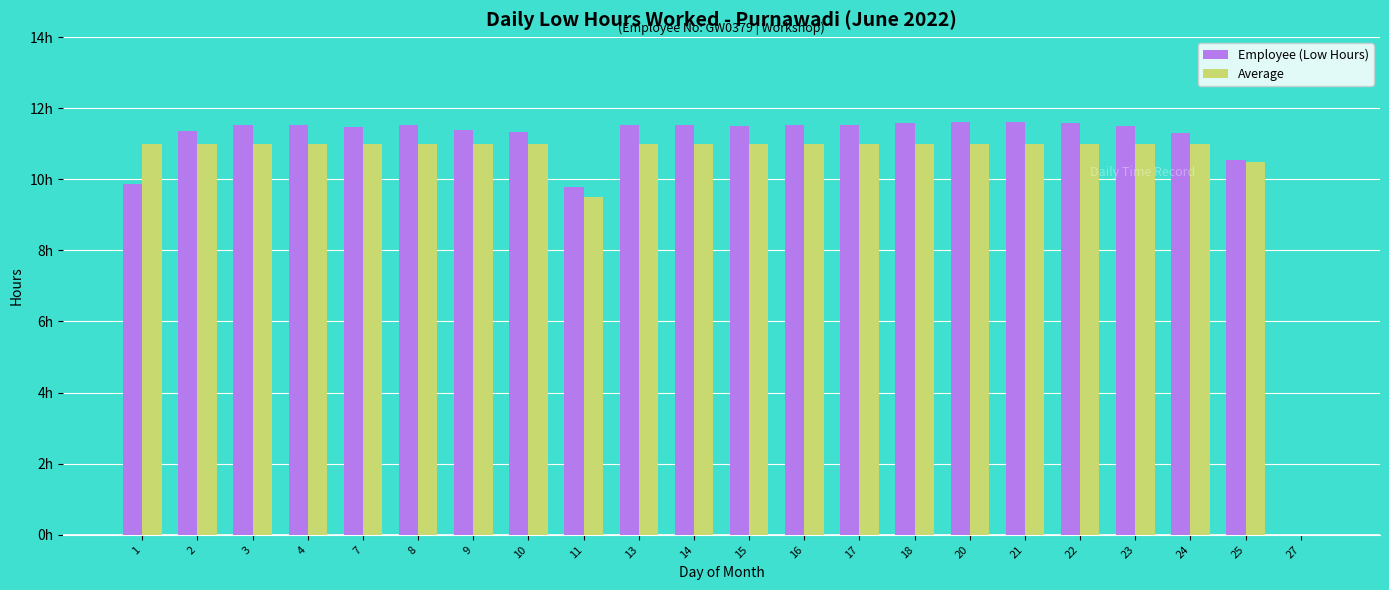

What is the spread (max minus min) of values at 4?

0.5